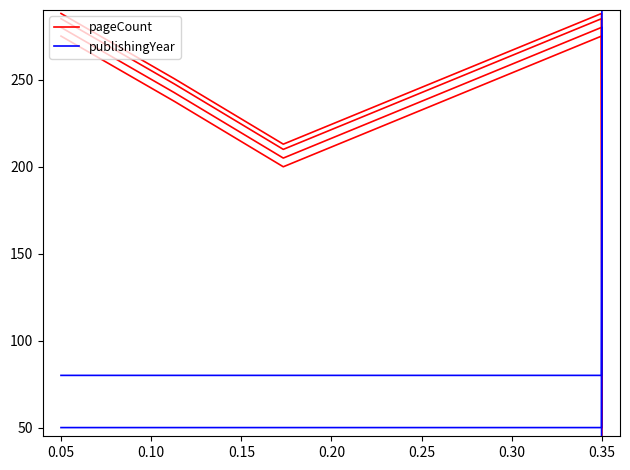

What is the approximate value of publishingYear at 0.05?

50.0